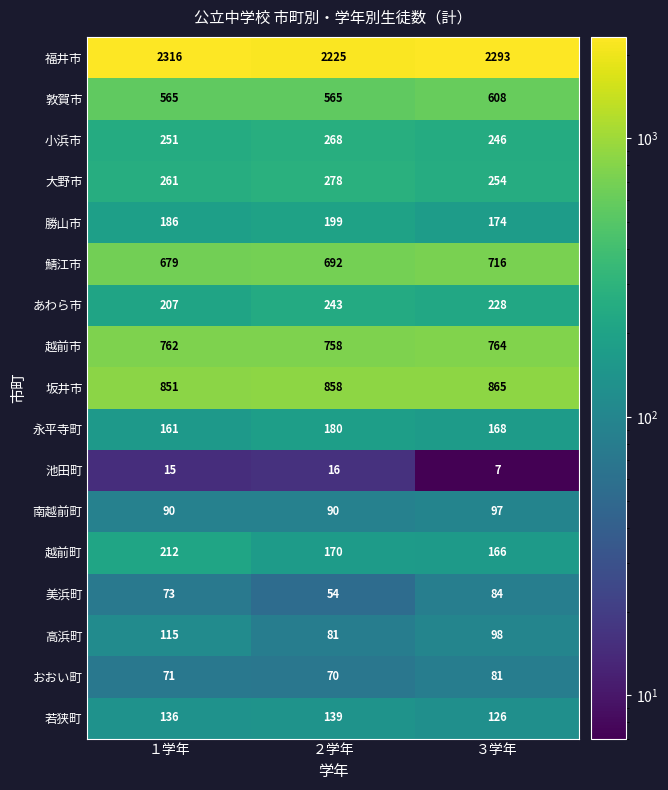

Rank the series at ３学年 from lowest to highest value.

池田町, おおい町, 美浜町, 南越前町, 高浜町, 若狭町, 越前町, 永平寺町, 勝山市, あわら市, 小浜市, 大野市, 敦賀市, 鯖江市, 越前市, 坂井市, 福井市